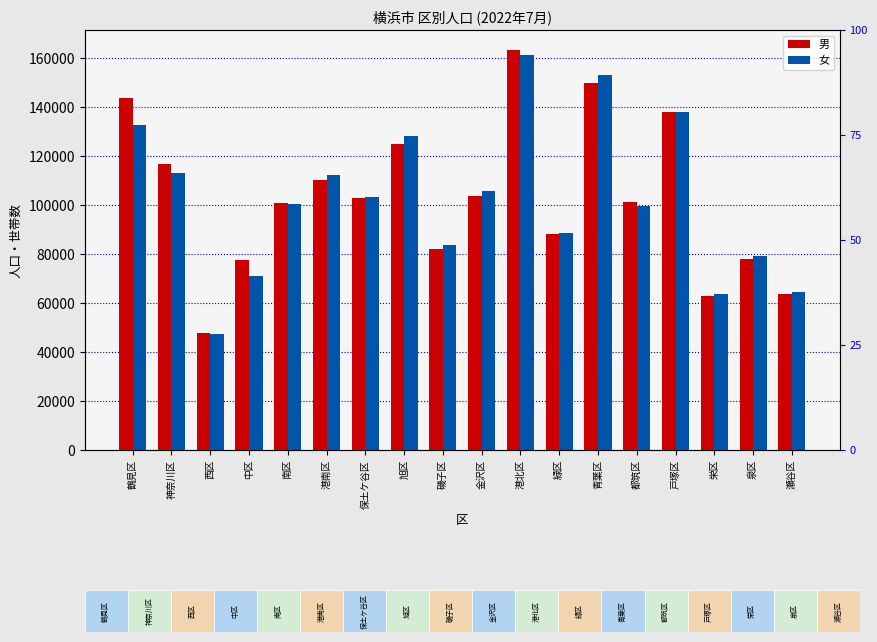

Rank the categories by 男 value from lowest to highest.

西区, 栄区, 瀬谷区, 中区, 泉区, 磯子区, 緑区, 南区, 都筑区, 保土ケ谷区, 金沢区, 港南区, 神奈川区, 旭区, 戸塚区, 鶴見区, 青葉区, 港北区